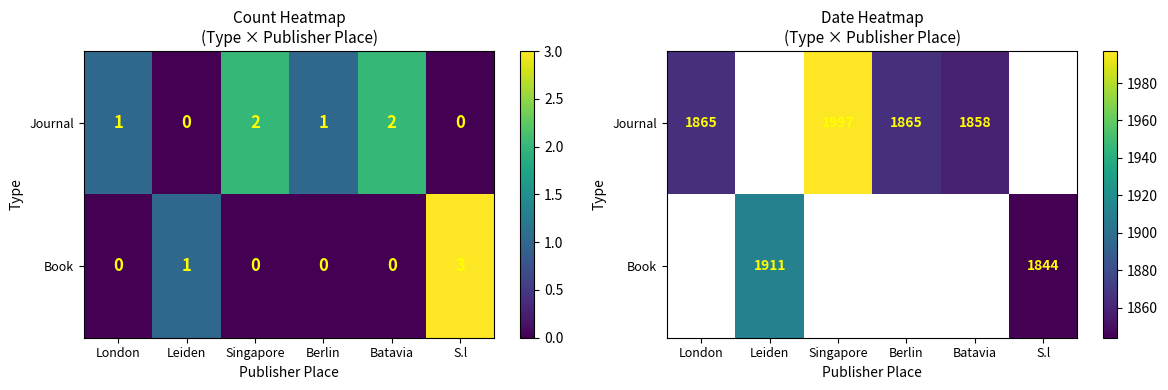

List the series in order of their overall mean, highest first.

Journal, Book